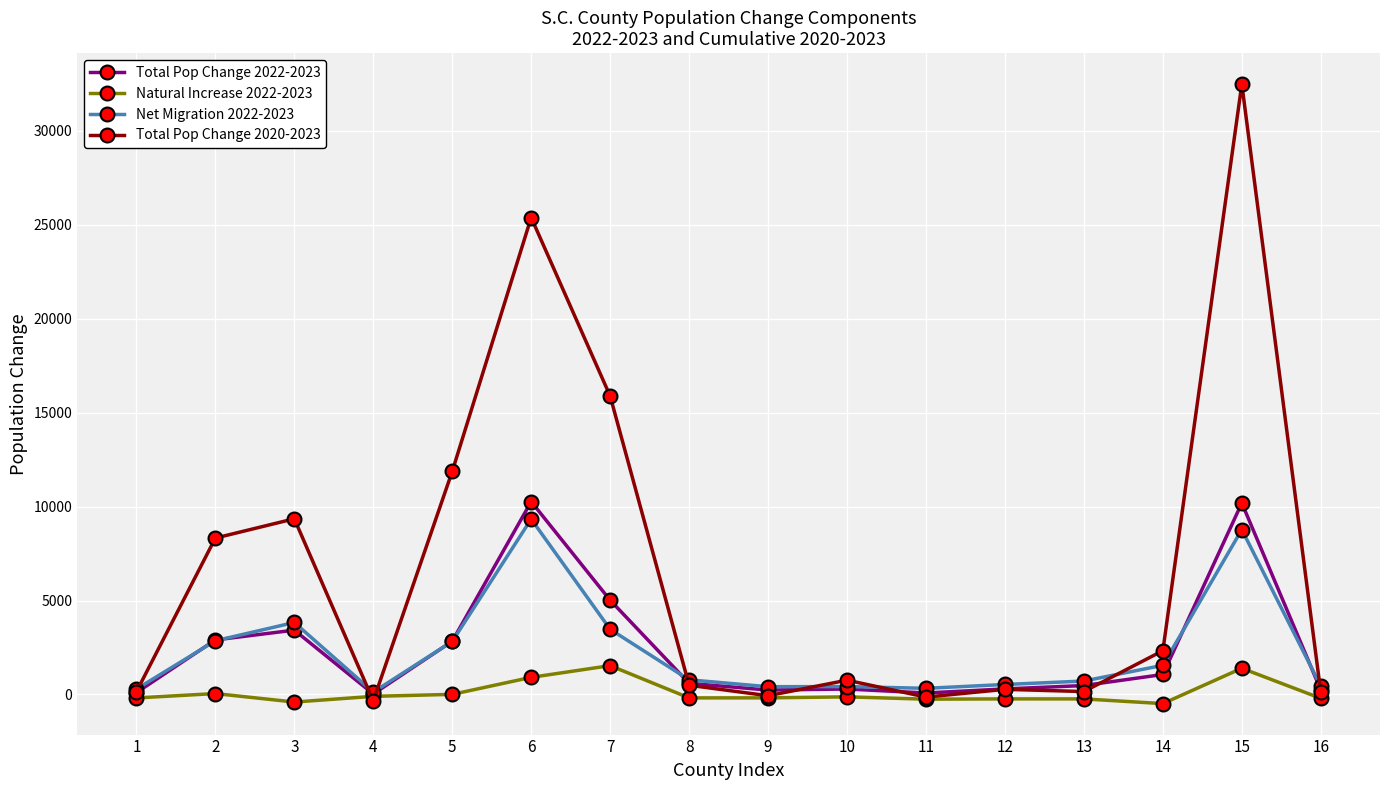

Does the chart have visible grid lines?

Yes